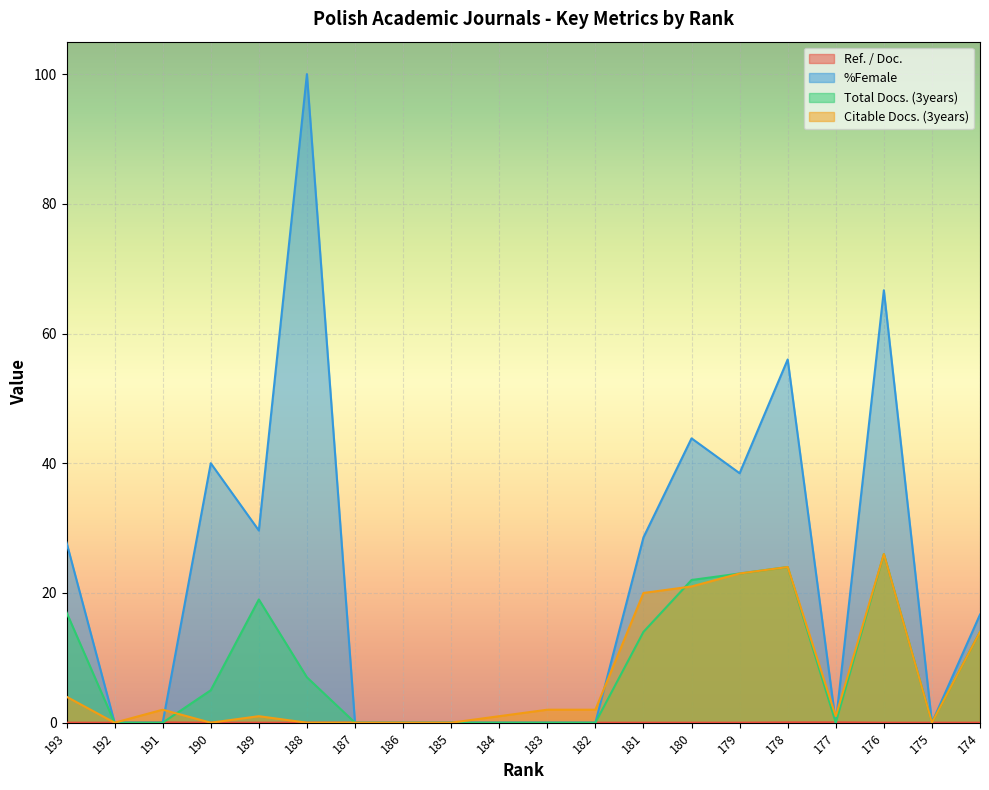

What is the difference between the highest and lowest values at 191?

2.0